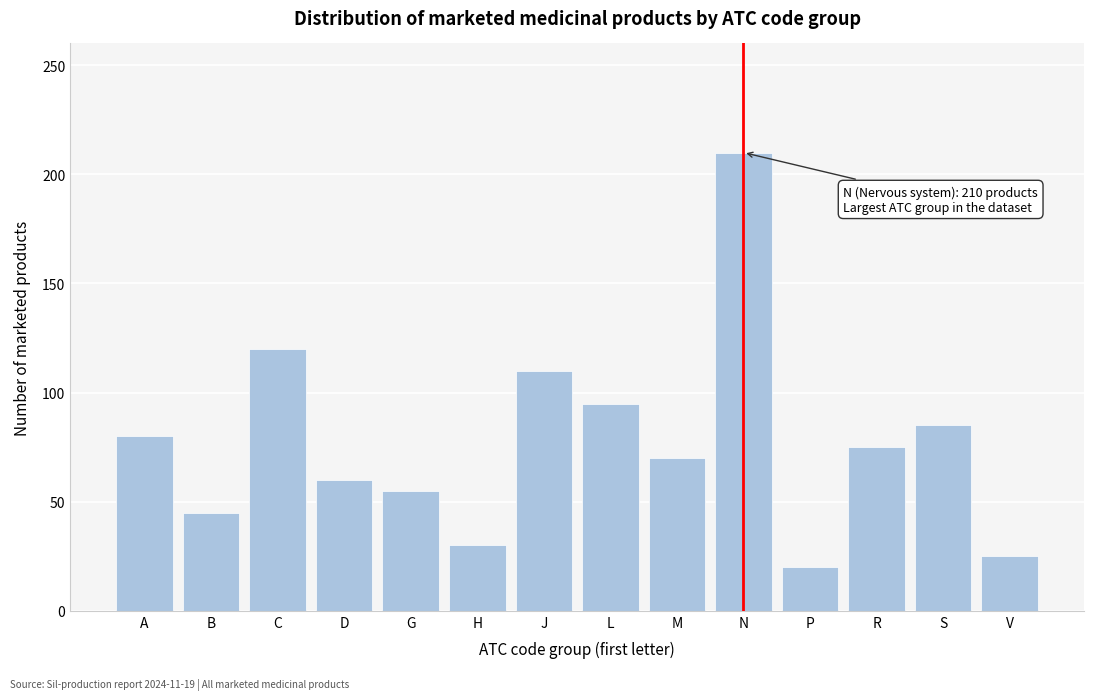

Reading left to right, list all the values displayed in this chart.

80	45	120	60	55	30	110	95	70	210	20	75	85	25